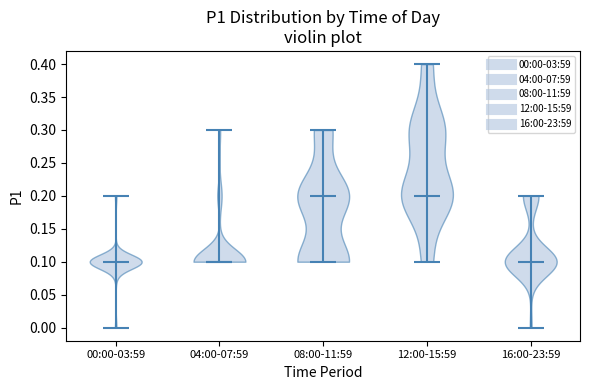

Reading left to right, read every violin against the y-axis: where its median line is, and the lowest and highest points it reaches. The values are not printed on the chart, so give them approximately, as read against the axis.

00:00-03:59: median line 0.1, lowest point 0.0, highest point 0.2
04:00-07:59: median line 0.1, lowest point 0.1, highest point 0.3
08:00-11:59: median line 0.2, lowest point 0.1, highest point 0.3
12:00-15:59: median line 0.2, lowest point 0.1, highest point 0.4
16:00-23:59: median line 0.1, lowest point 0.0, highest point 0.2